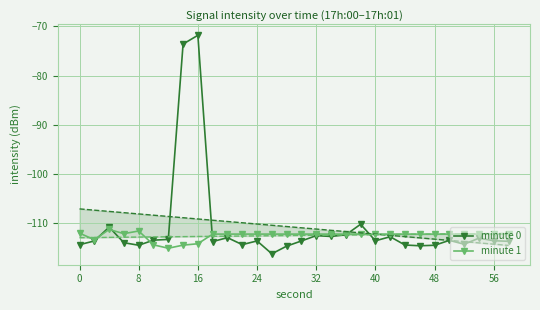

List the series in order of their overall mean, highest first.

minute 0, minute 1